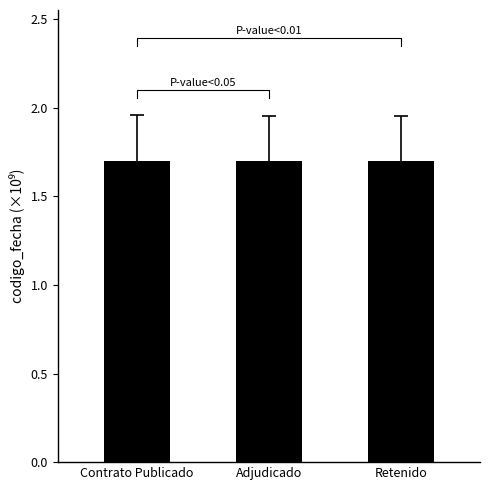

What value does the data have at Adjudicado?

1.7